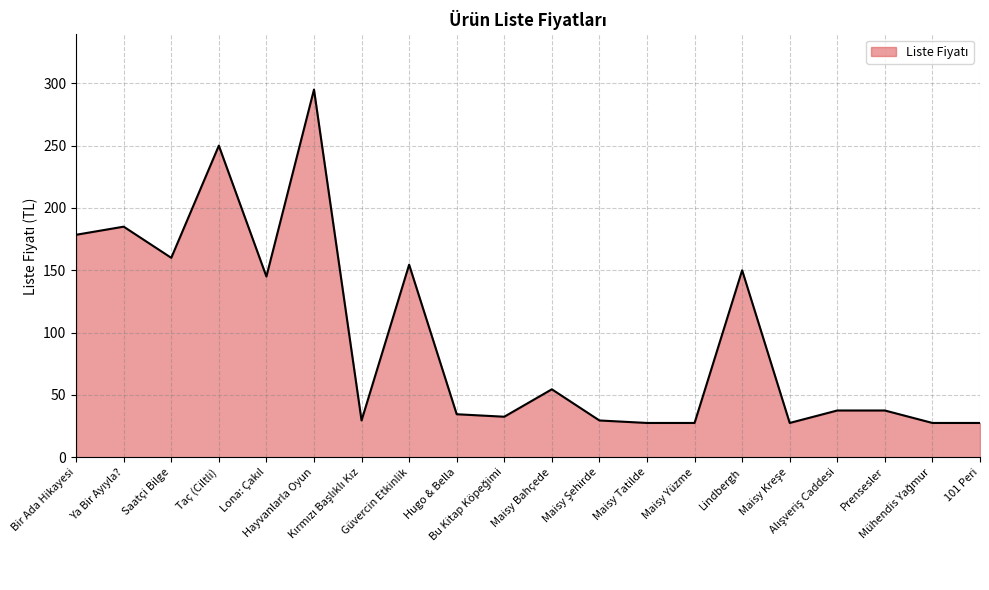

What is the difference between the maximum and minimum values?

267.5